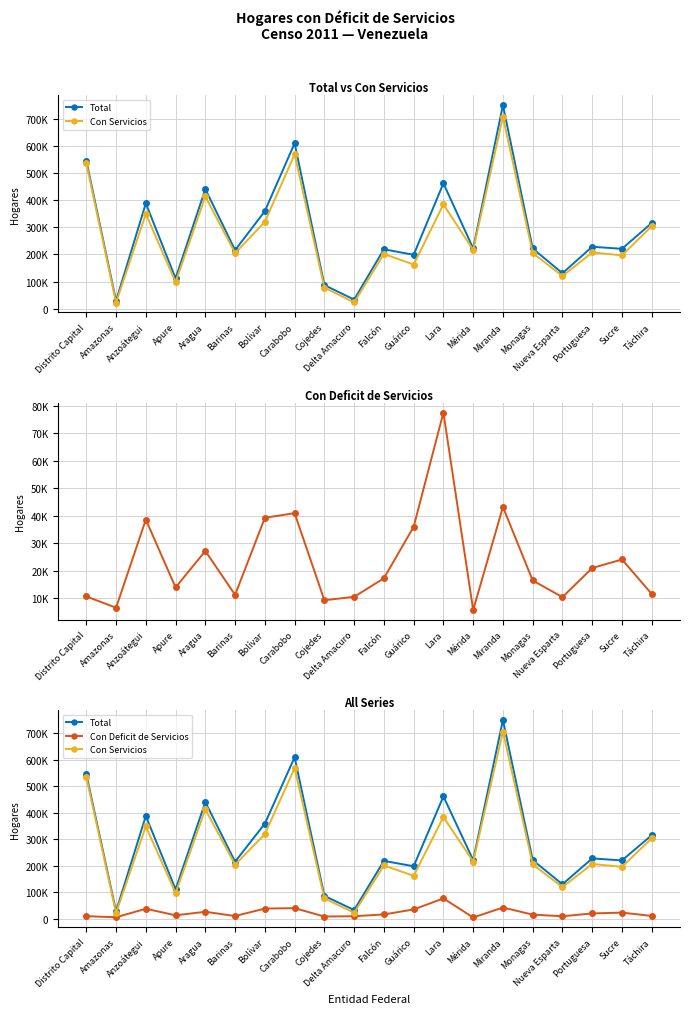

True or false: Con Deficit de Servicios and Con Servicios intersect in this chart.

False